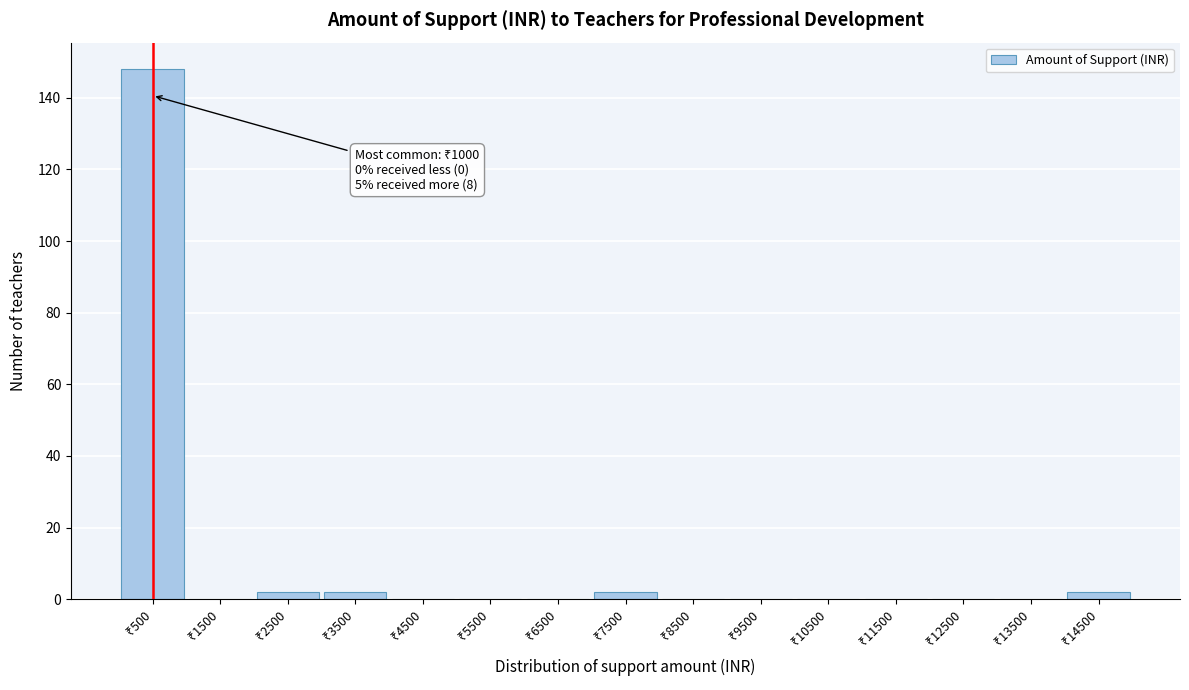

What is the greatest value displayed?

148